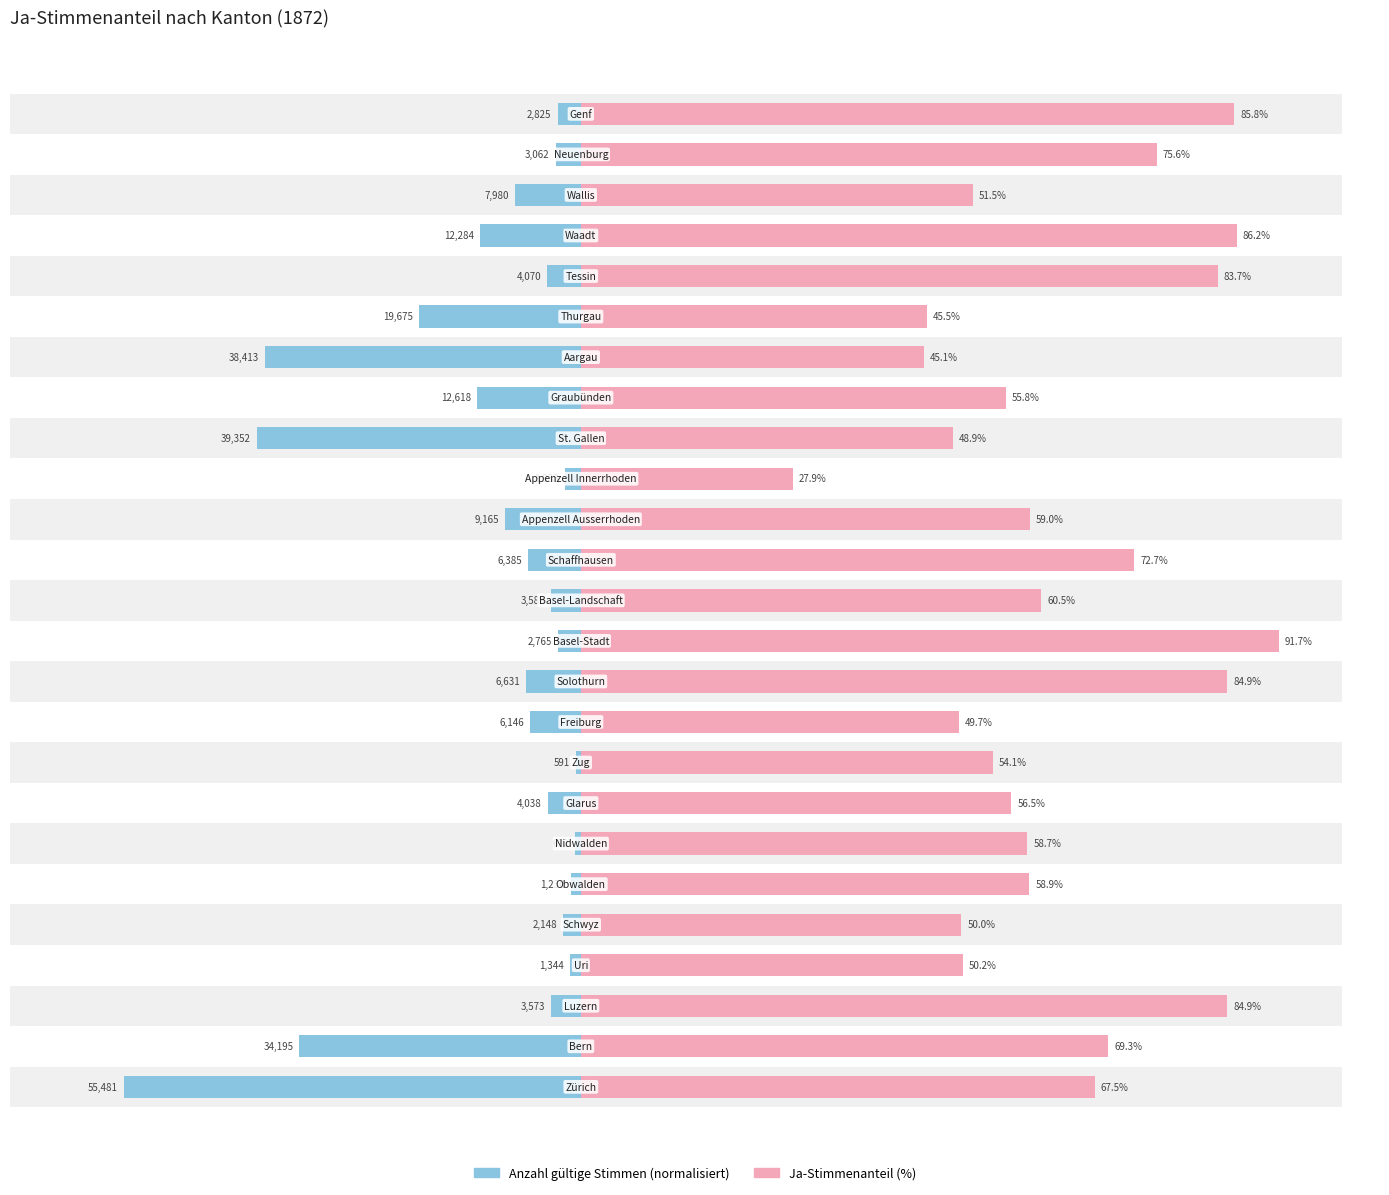

List the labels in order of Ja-Stimmenanteil (%) value, smallest first.

15, 18, 19, 16, 9, 4, 3, 22, 8, 17, 7, 6, 5, 14, 12, 0, 1, 13, 23, 20, 2, 10, 24, 21, 11